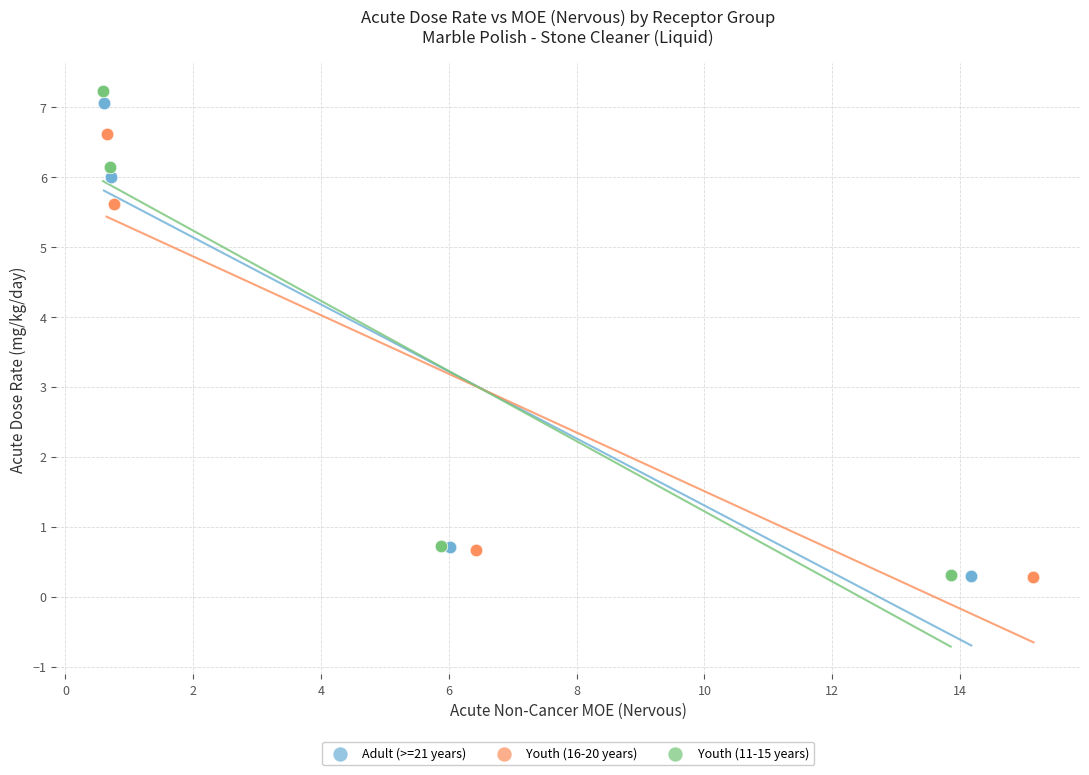

Which series has the largest Y range (max minus min)?

Youth (11-15 years)